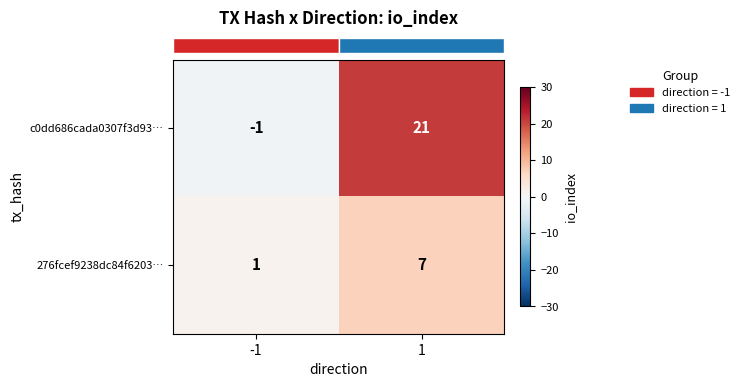

What is the sum of the c0dd686cada0307f3d93… values at -1 and 1?

20